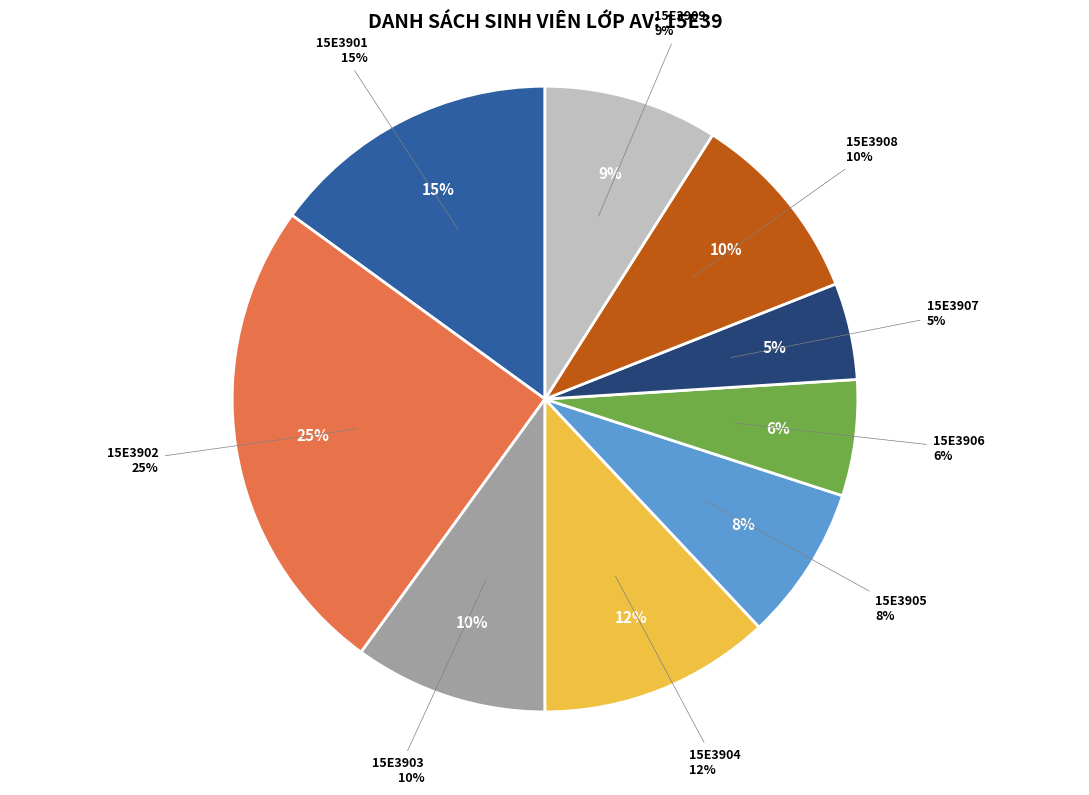

Which slice is the largest?

15E3902